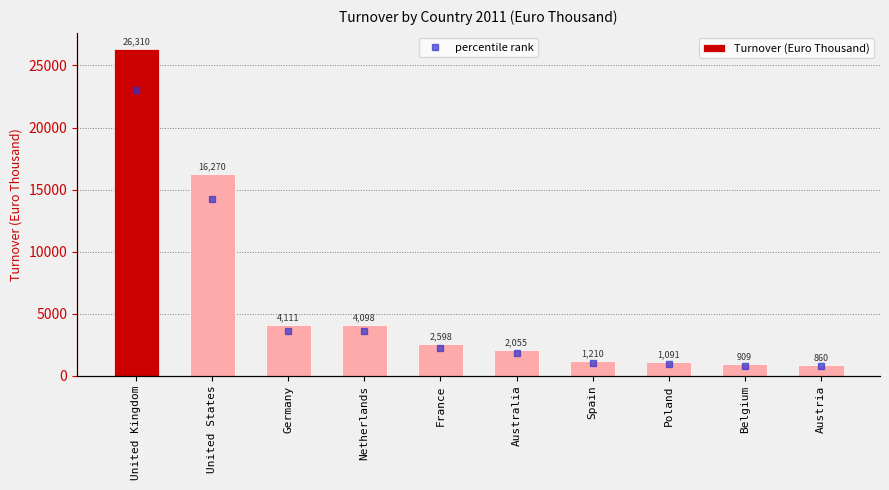

Rank the categories by Turnover (Euro Thousand) value from highest to lowest.

United Kingdom, United States, Germany, Netherlands, France, Australia, Spain, Poland, Belgium, Austria